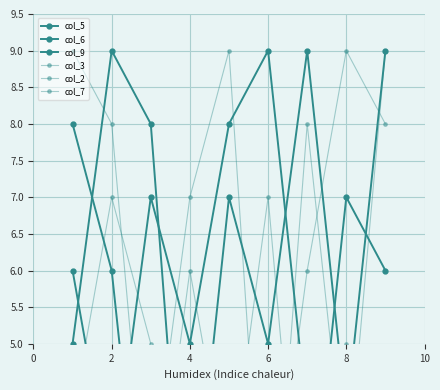

True or false: col_2 has a value of 6 at 8.

False